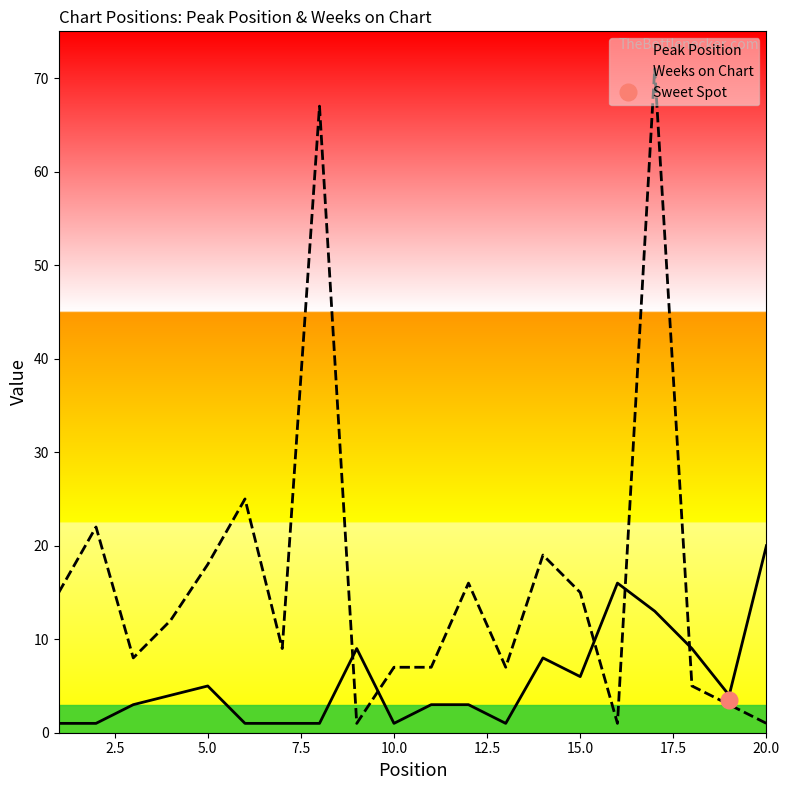

What is the sum of all Weeks on Chart values?

329